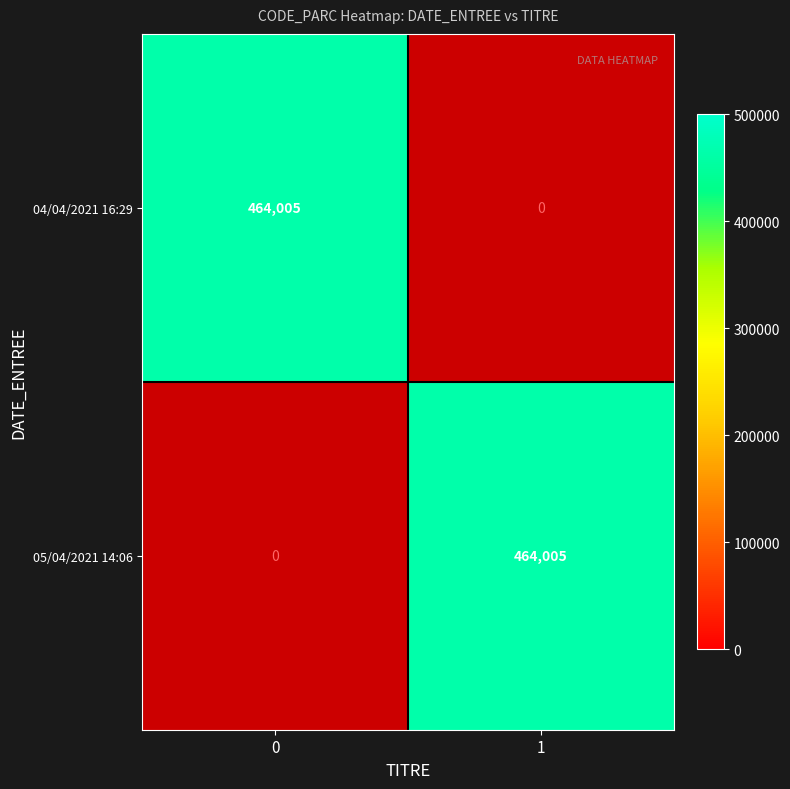

Reading left to right, list all the values displayed in this chart.

04/04/2021 16:29: 464005	0
05/04/2021 14:06: 0	464005